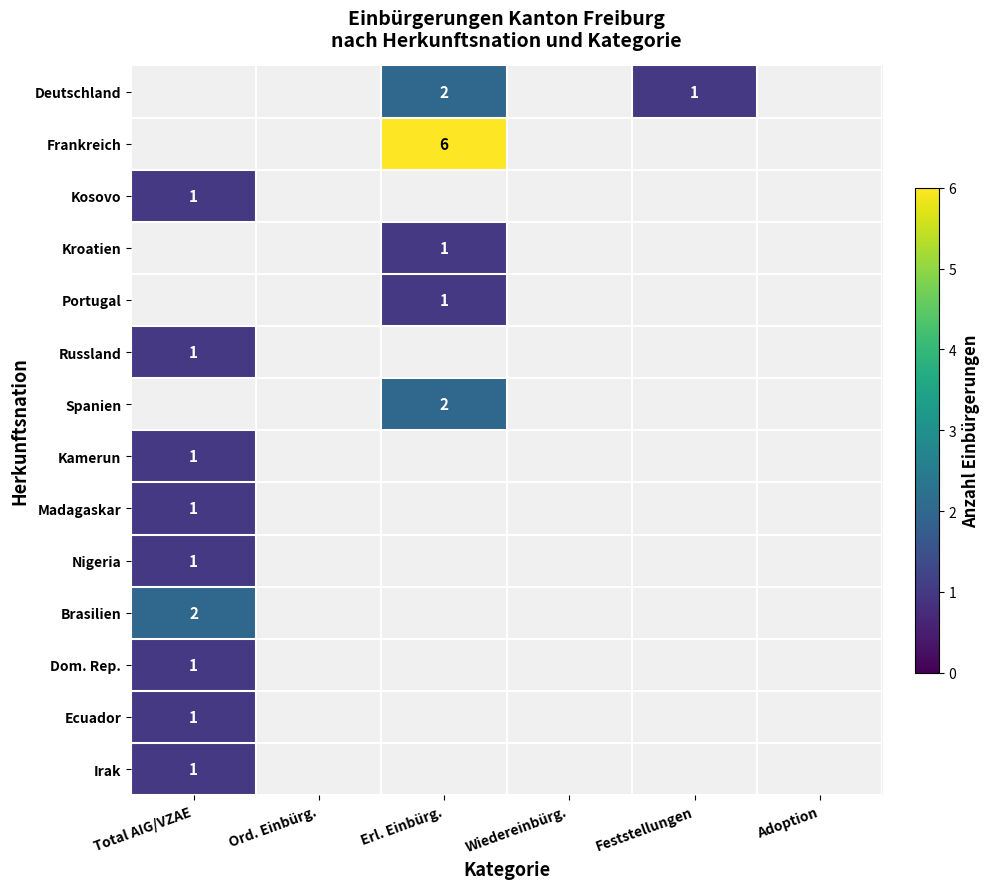

At which category does the chart reach its minimum across all series?

Total AIG/VZAE